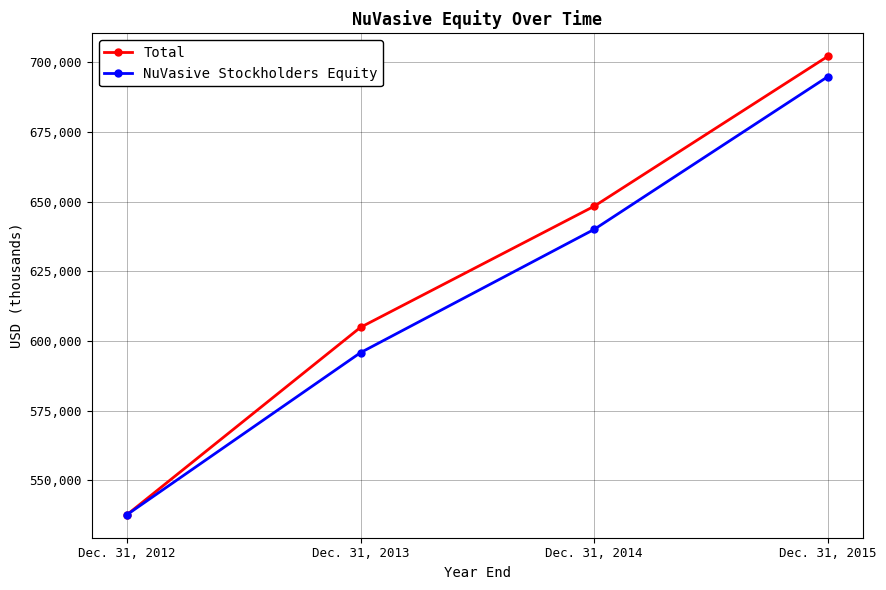

Is it true that Total equals 341033 at Dec. 31, 2012?

False